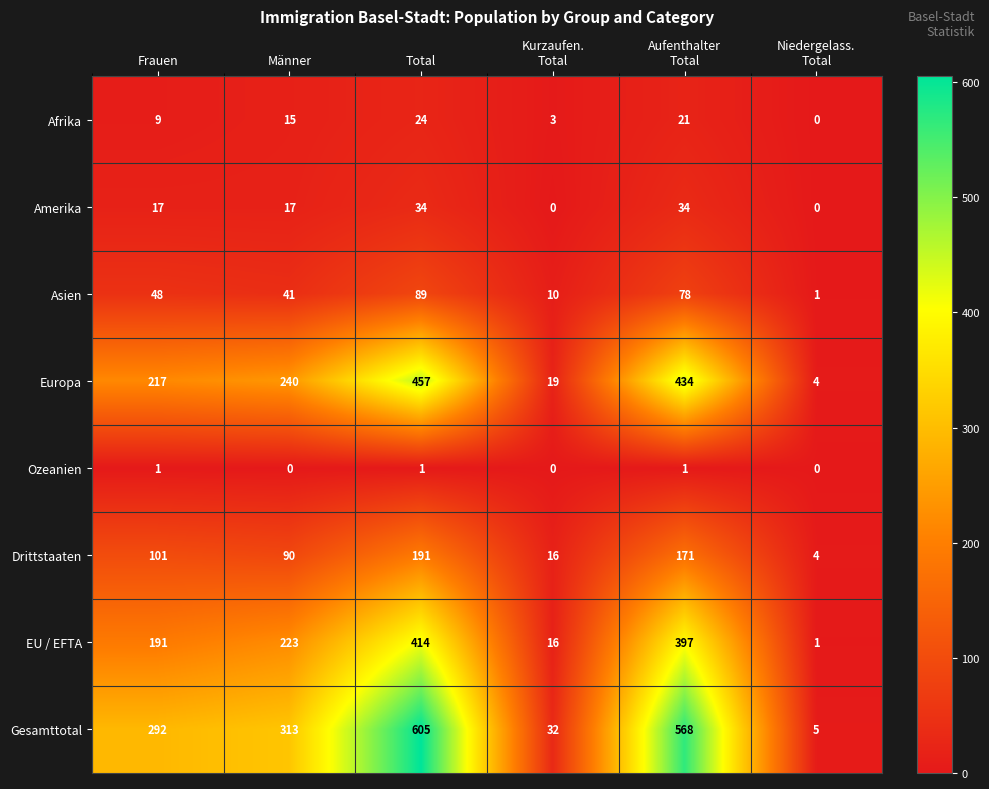

Between Frauen and Total, which series saw the biggest shift?

Gesamttotal